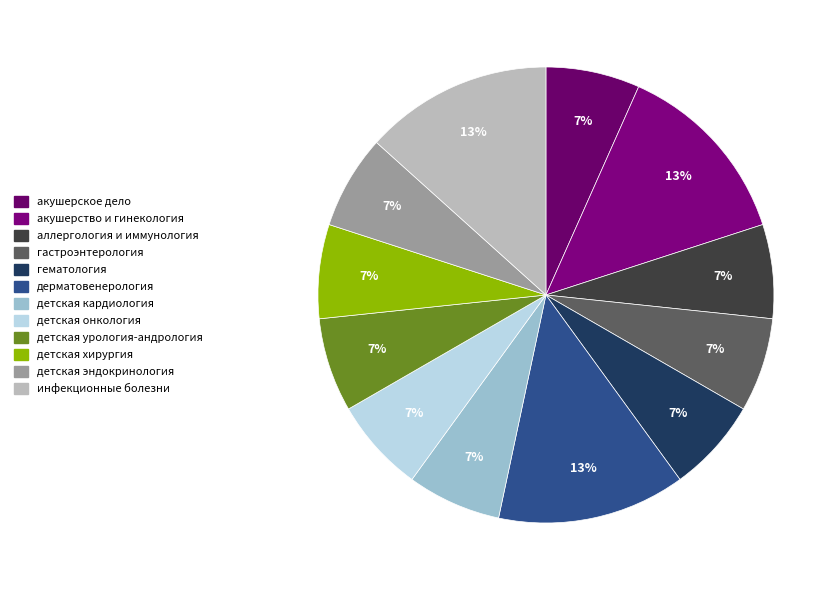

How much of the chart is everything except дерматовенерология?

86.7%